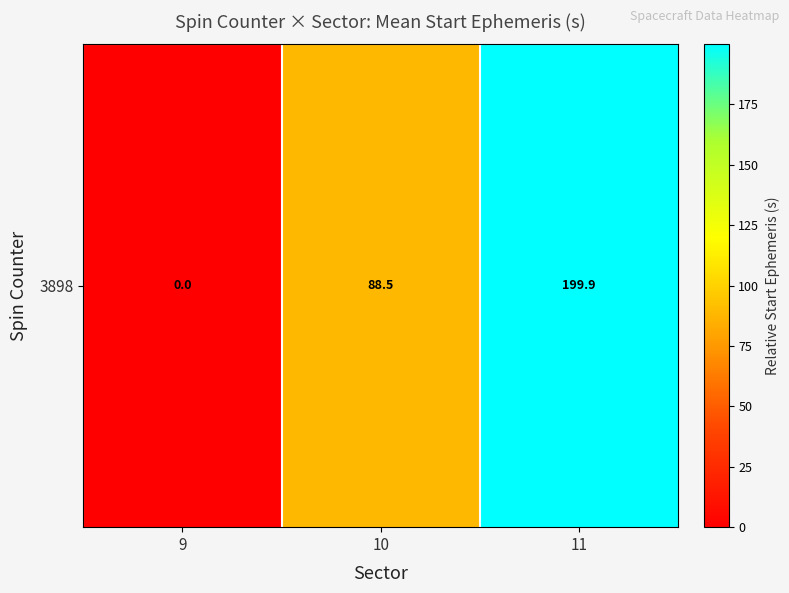

What is the sum of all values?

288.4